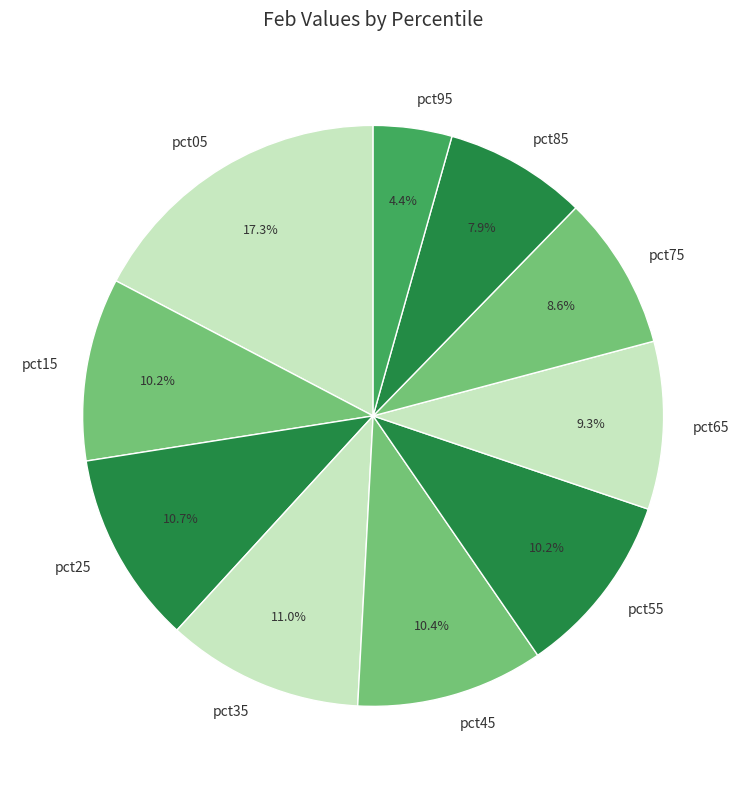

Approximately how many times larger is the value at pct65 compared to pct75?

1.1